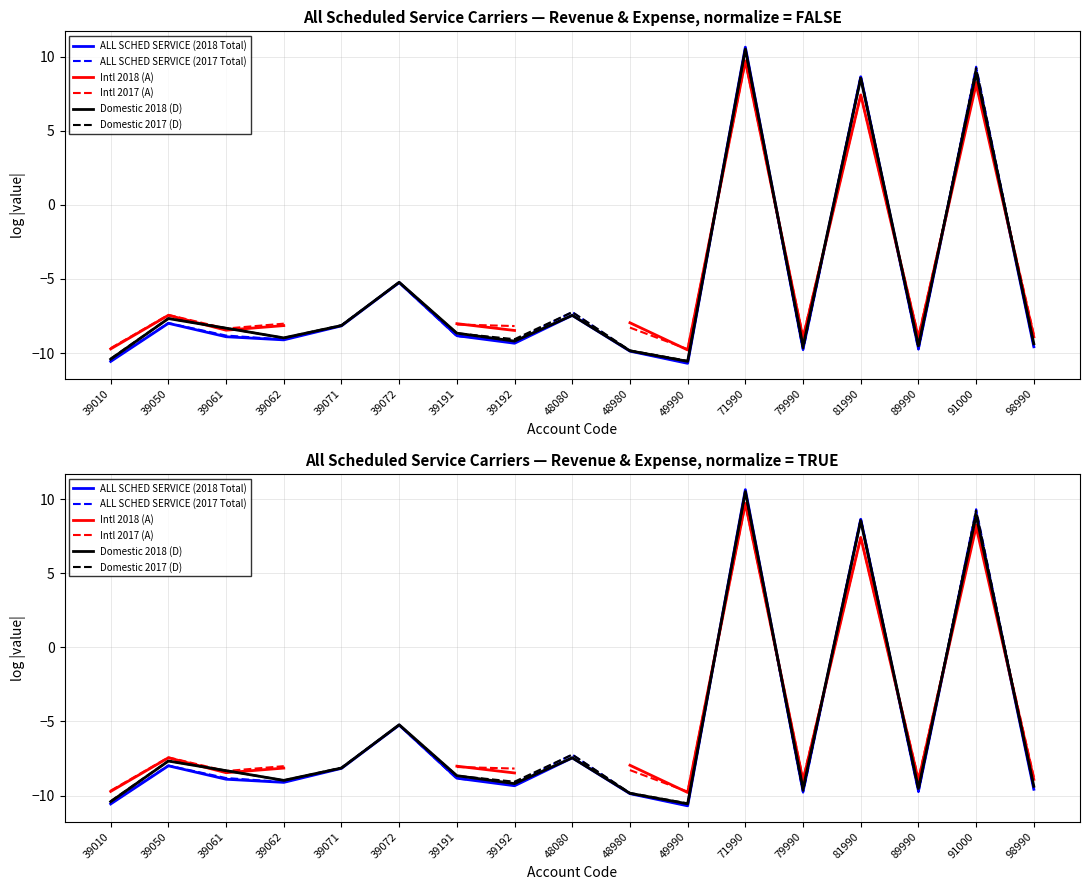

What is the sum of all ALL SCHED SERVICE (2017 Total) values?

-96.1